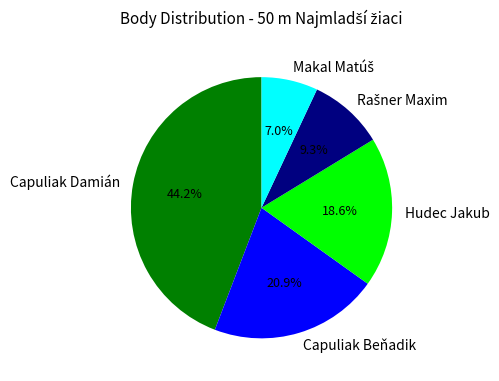

Is there a majority slice in this chart?

No